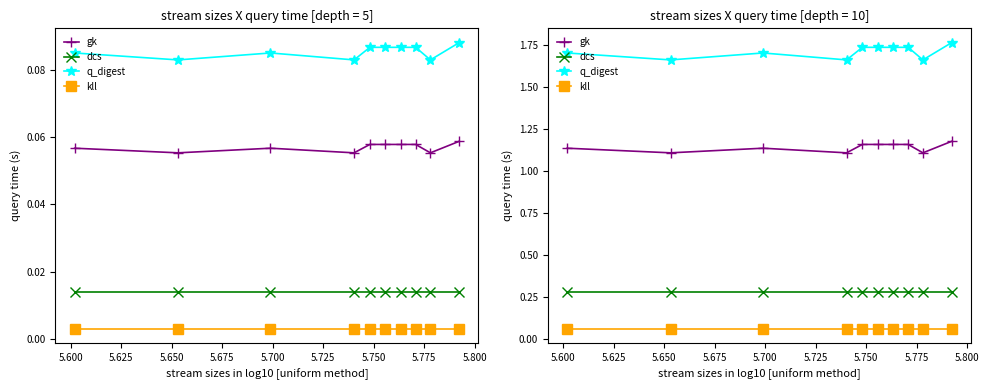

At 5.625, list the series in order from smallest to largest.

kll, dcs, gk, q_digest